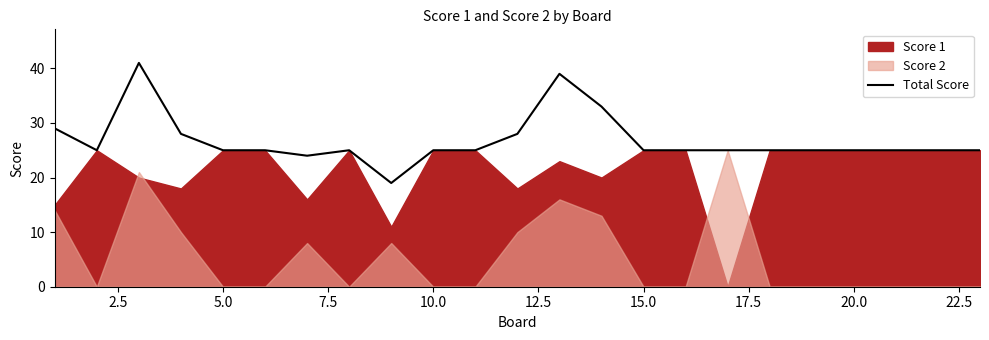

How many data points does each series have?

23